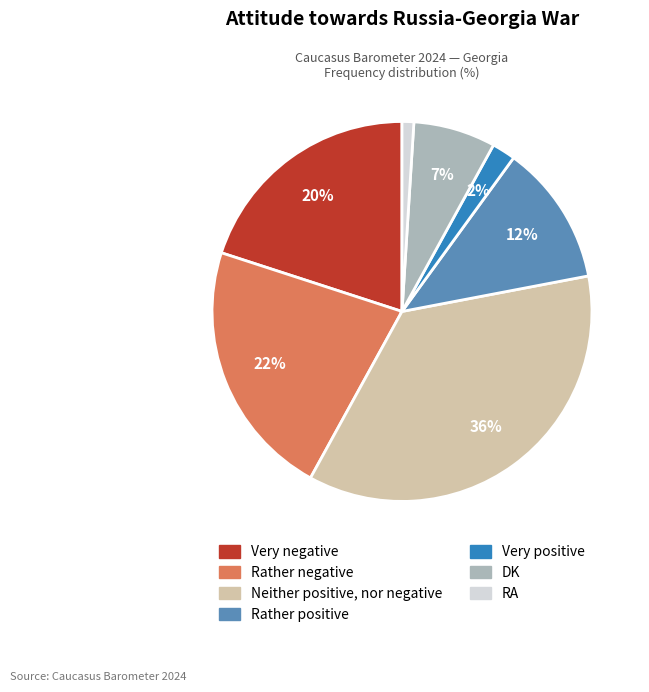

Is there a majority slice in this chart?

No